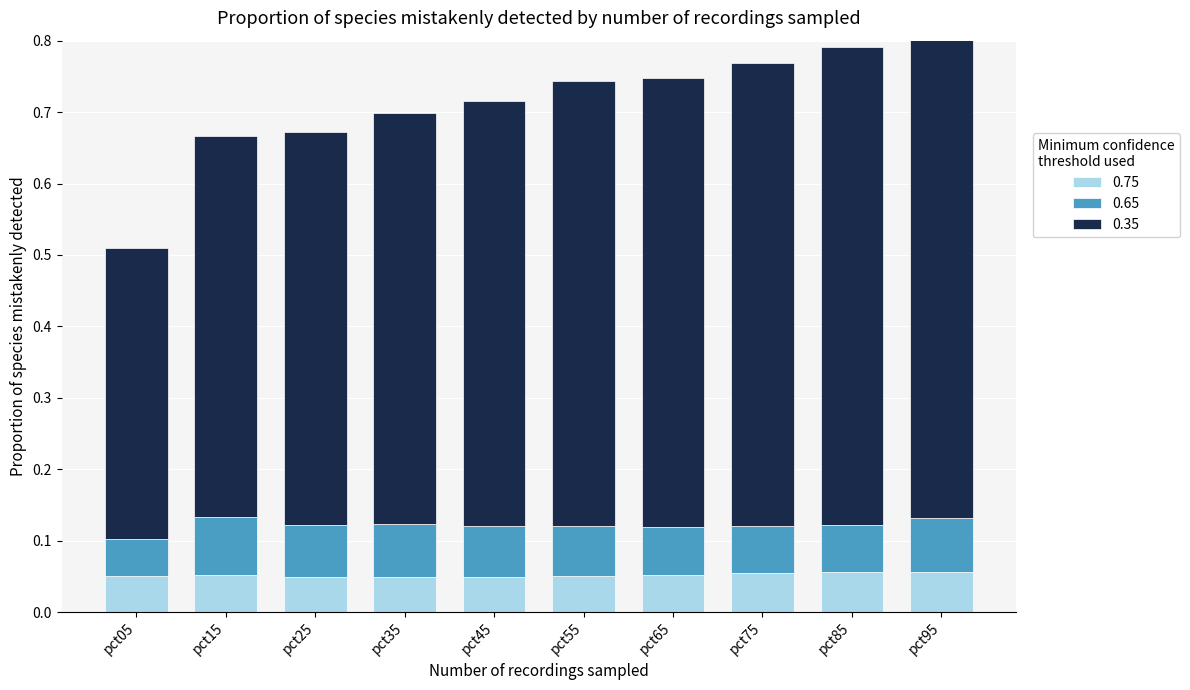

The value of 0.65 at pct95 is 0.1. True or false?

True